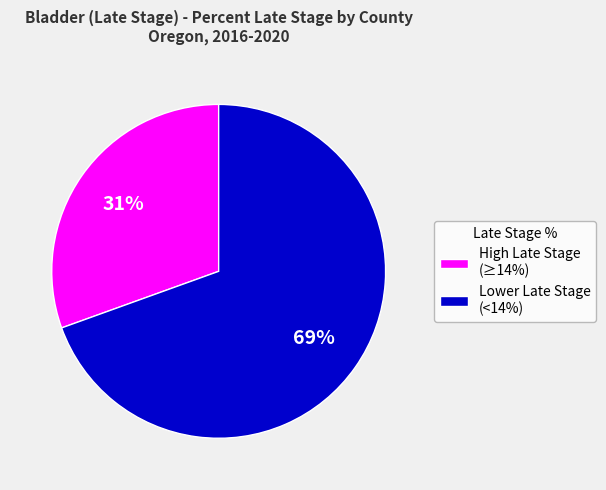

True or false: Lower Late Stage (<14%) accounts for 55% of the total.

False